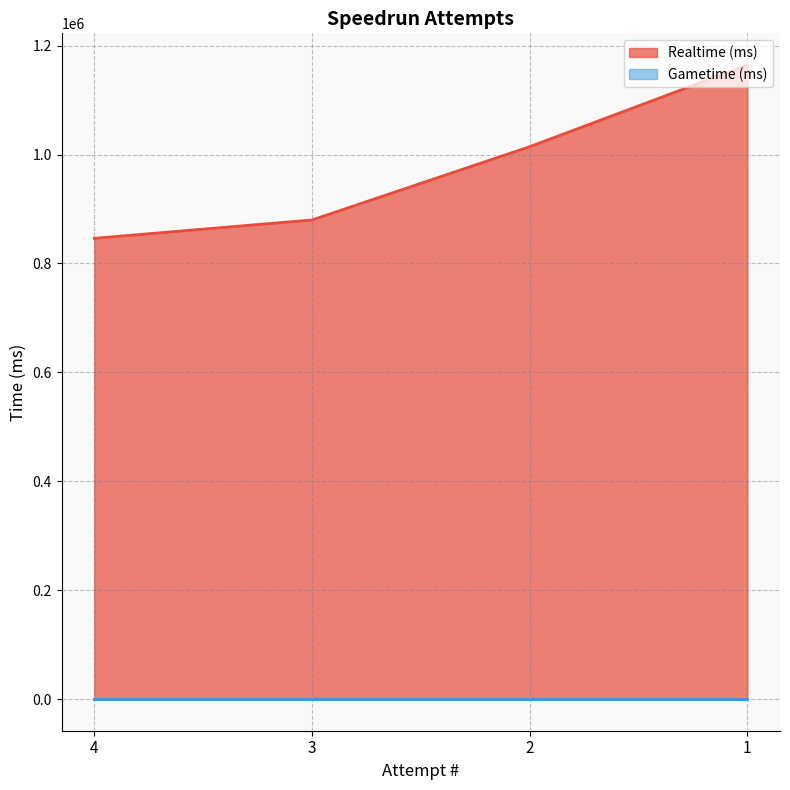

How many lines are shown in the chart?

2